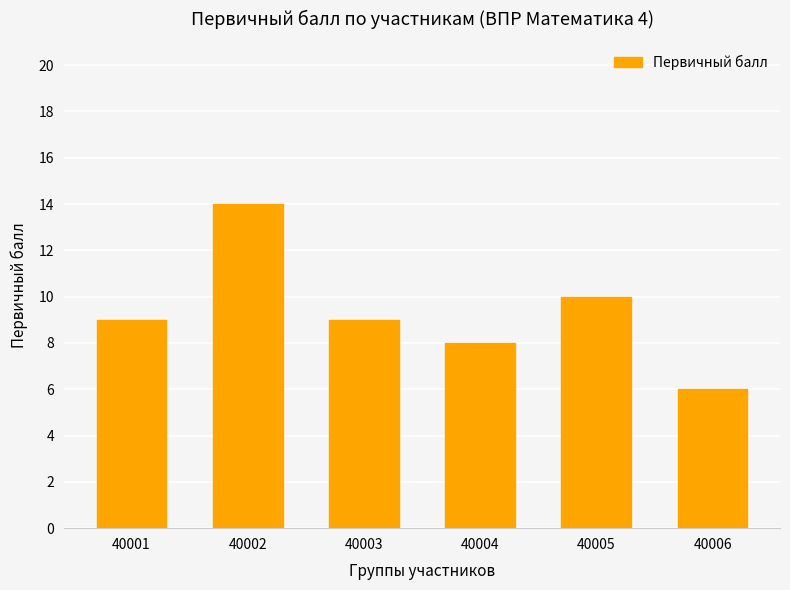

What is the difference between the maximum and minimum values?

8